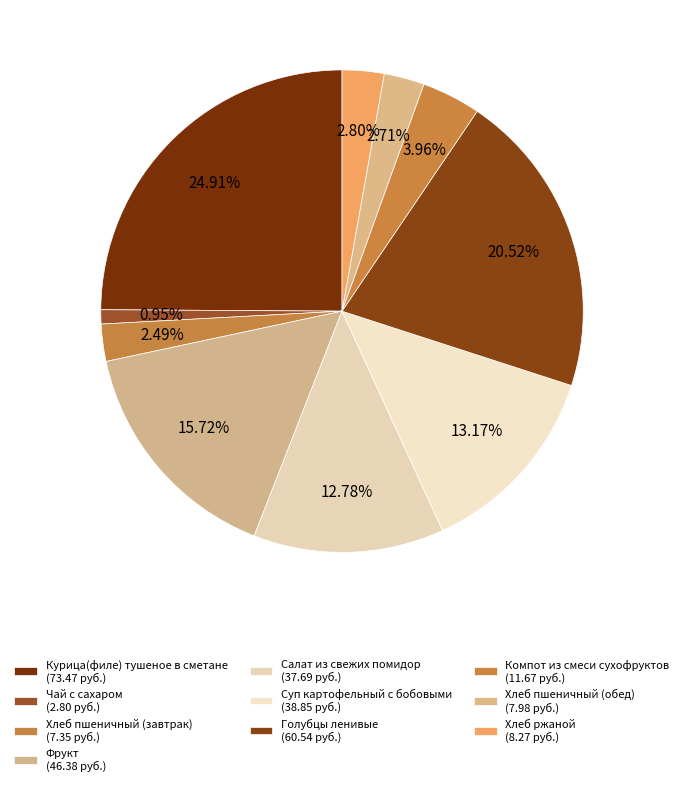

Which category has the smallest portion of the pie?

Чай с сахаром